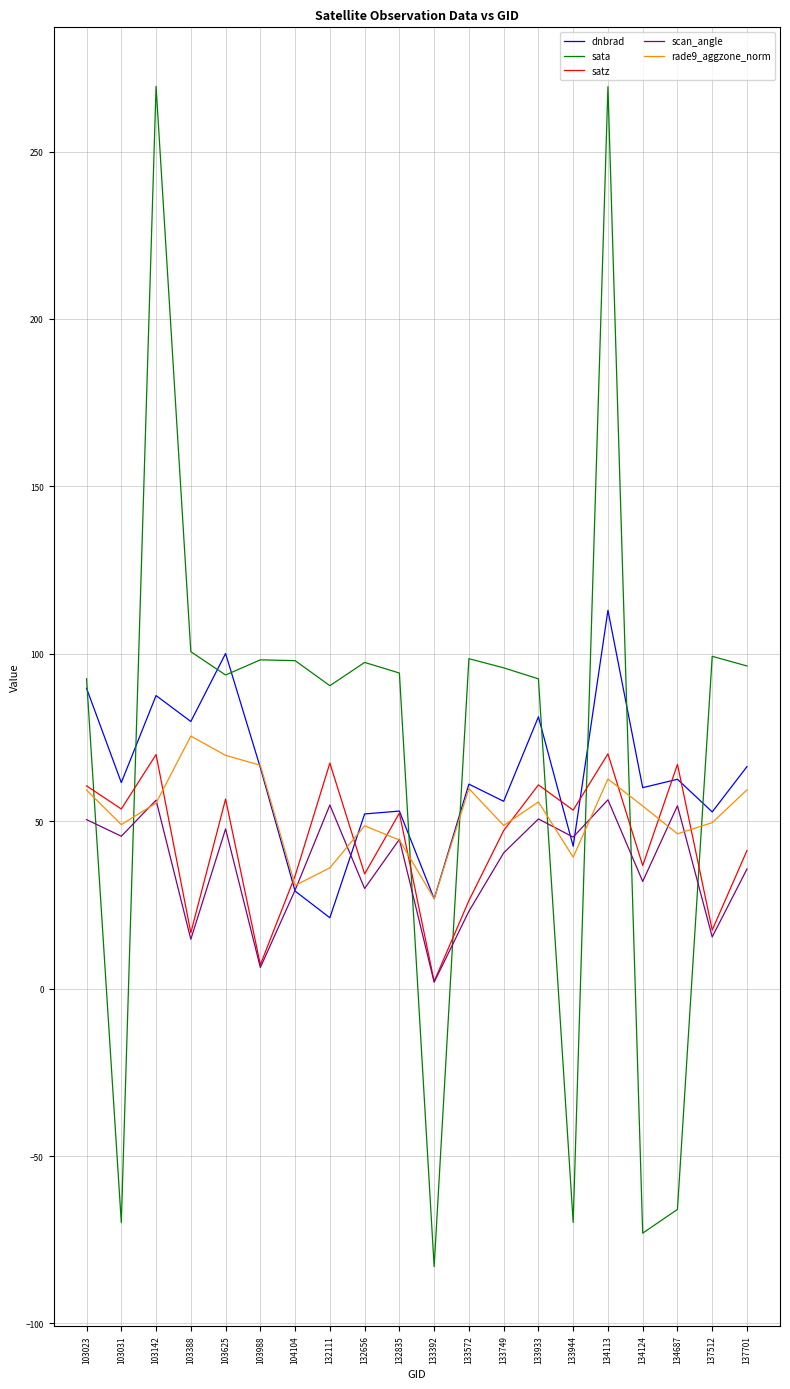

What is the maximum value shown in the chart?

269.5